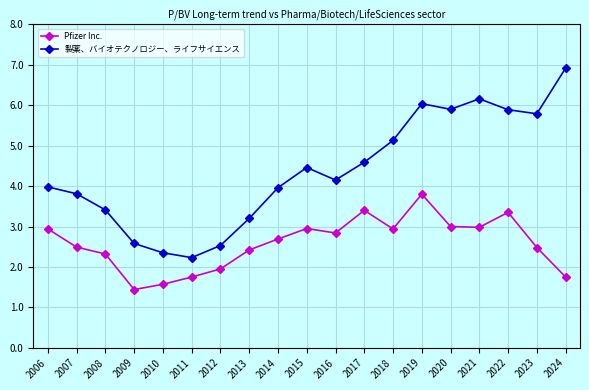

True or false: 製薬、バイオテクノロジー、ライフサイエンス has more than 1 points higher than both neighbors.

True